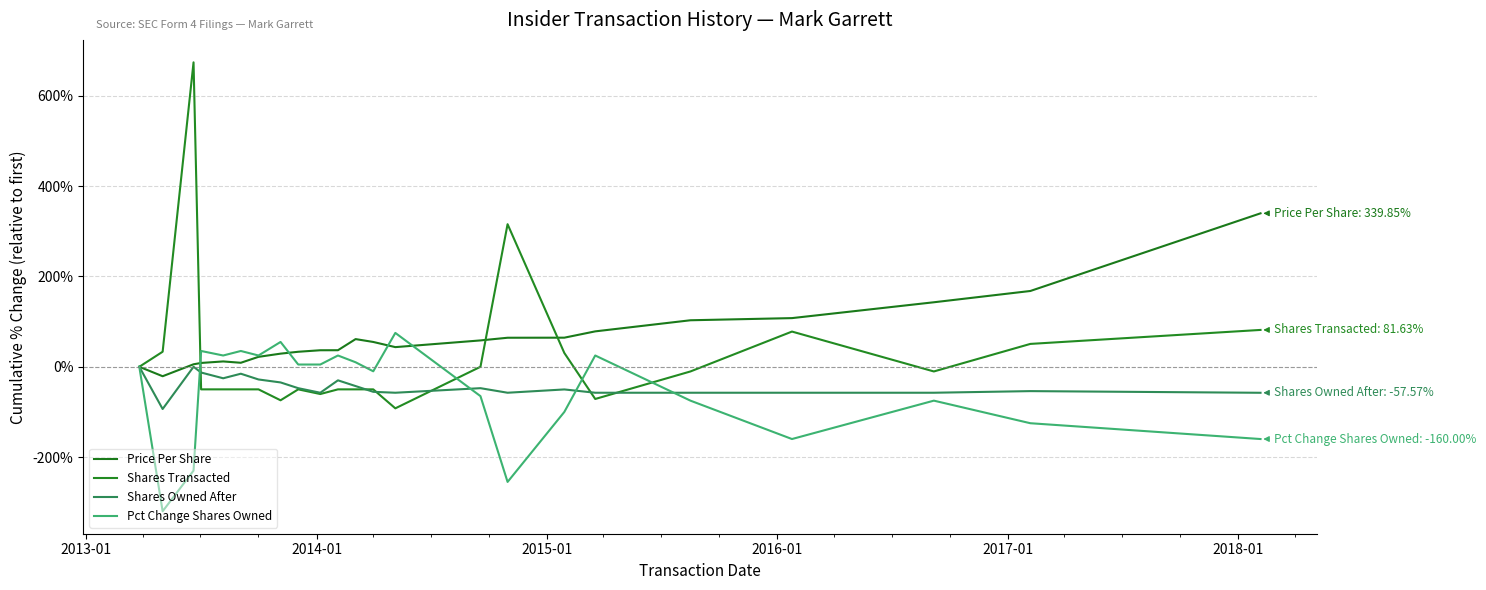

Is this an area chart (filled region under the line)?

No